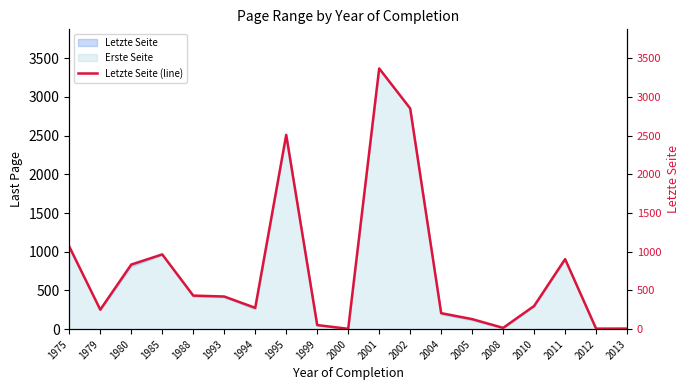

What is the difference between the maximum and minimum values?

3363